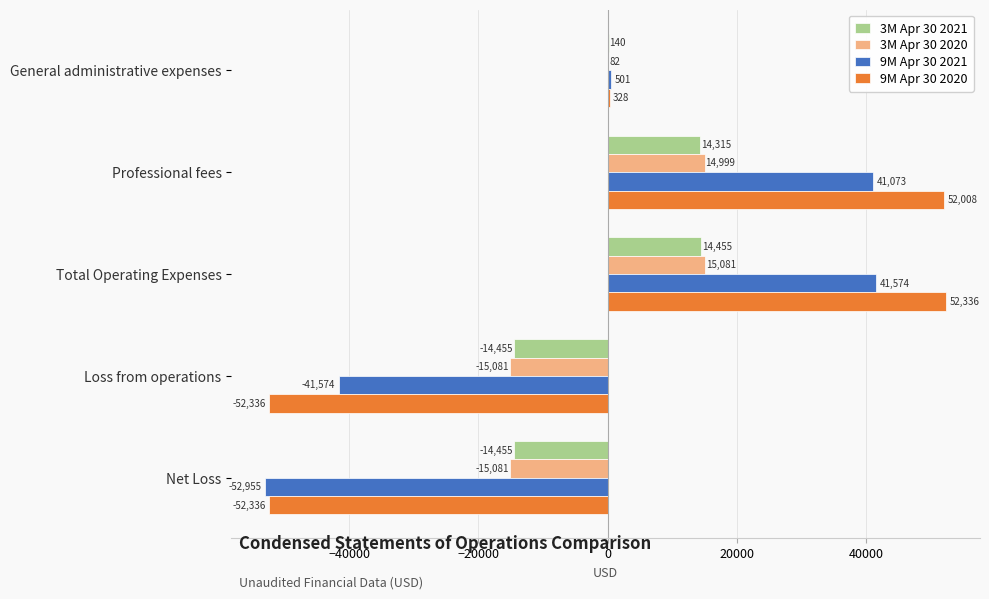

How many categories are shown in the chart?

5